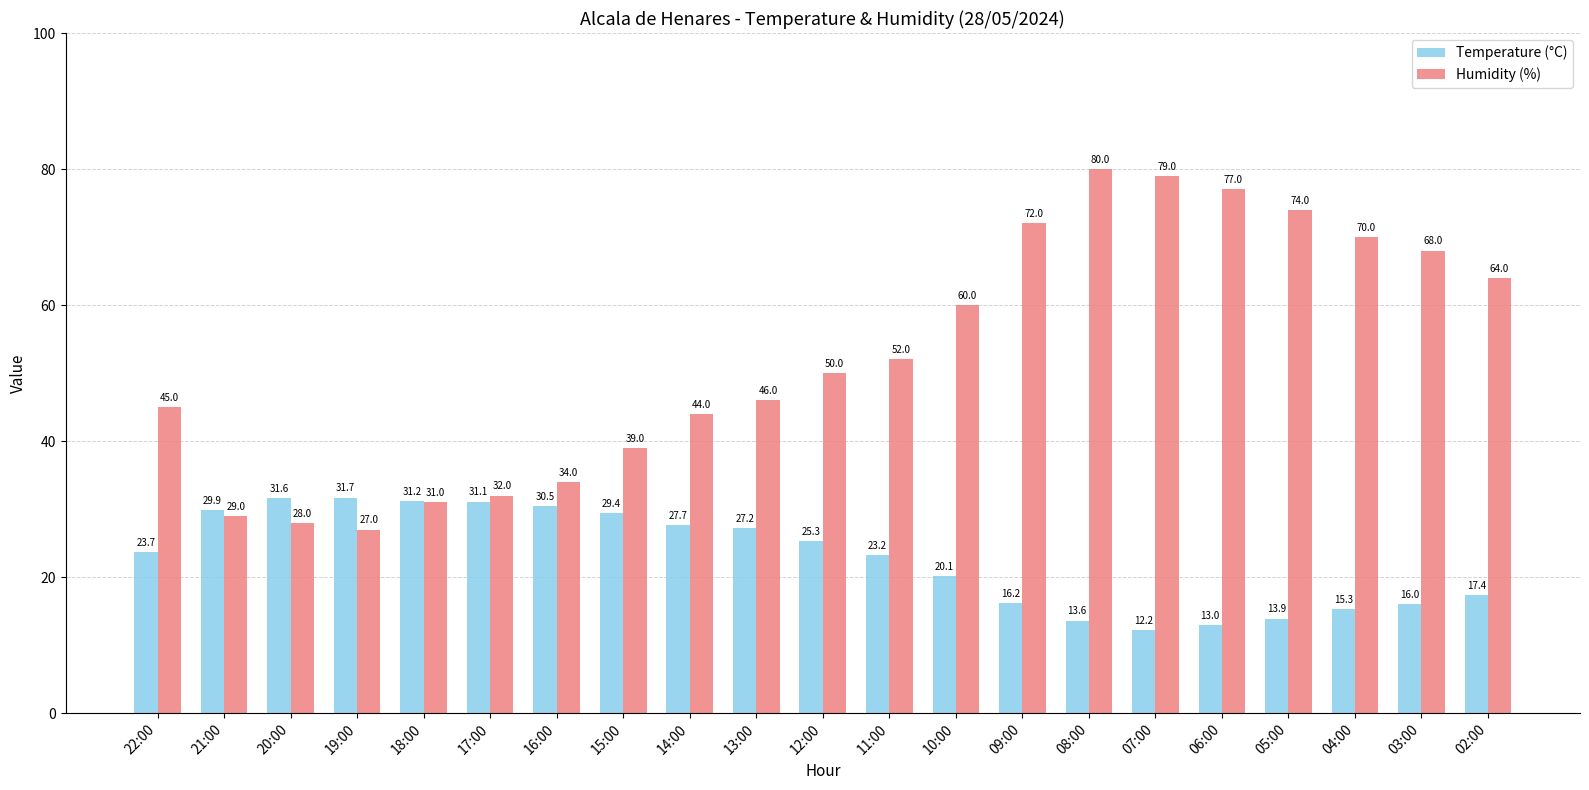

Reading left to right, what are all the values shown in this chart?

Temperature (°C): 22:00=23.7	21:00=29.9	20:00=31.6	19:00=31.7	18:00=31.2	17:00=31.1	16:00=30.5	15:00=29.4	14:00=27.7	13:00=27.2	12:00=25.3	11:00=23.2	10:00=20.1	09:00=16.2	08:00=13.6	07:00=12.2	06:00=13.0	05:00=13.9	04:00=15.3	03:00=16.0	02:00=17.4
Humidity (%): 22:00=45.0	21:00=29.0	20:00=28.0	19:00=27.0	18:00=31.0	17:00=32.0	16:00=34.0	15:00=39.0	14:00=44.0	13:00=46.0	12:00=50.0	11:00=52.0	10:00=60.0	09:00=72.0	08:00=80.0	07:00=79.0	06:00=77.0	05:00=74.0	04:00=70.0	03:00=68.0	02:00=64.0